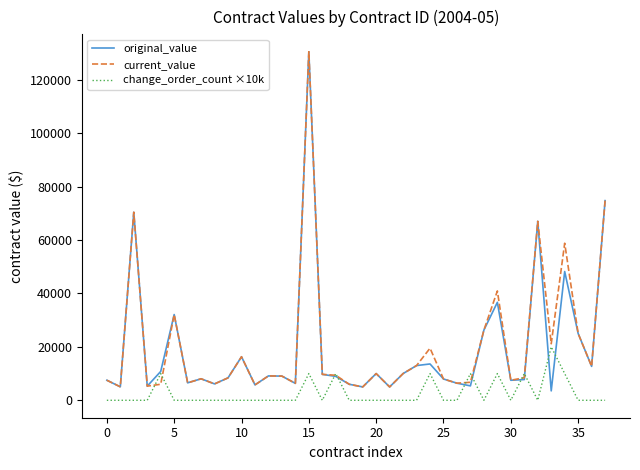

Which series has the largest range (max minus min)?

original_value